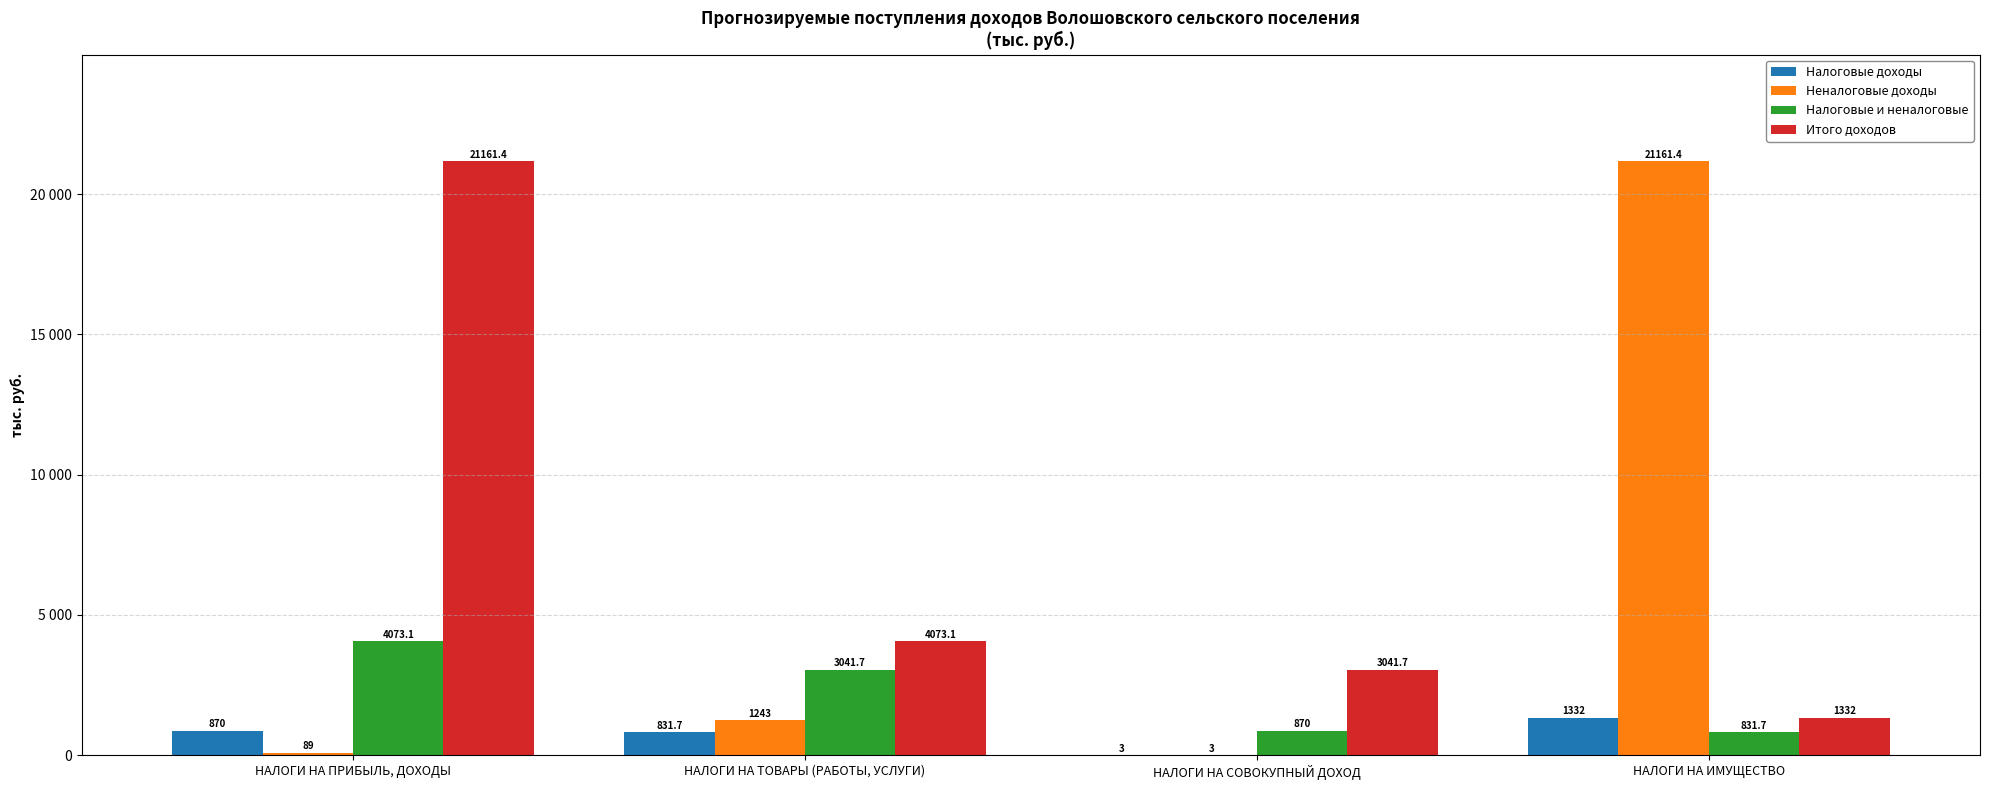

What are all the series names shown in the legend?

Налоговые доходы, Неналоговые доходы, Налоговые и неналоговые, Итого доходов